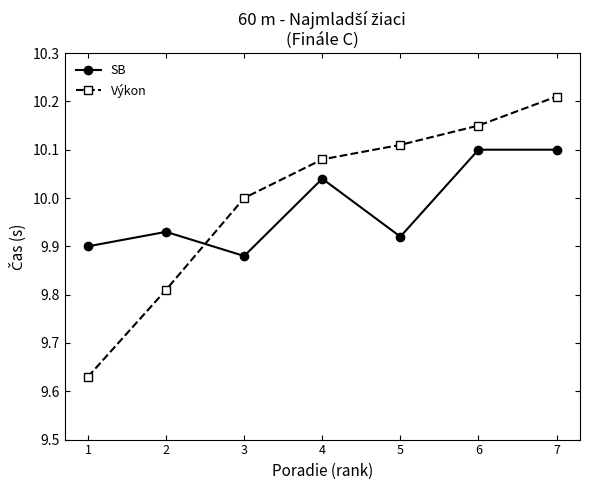

How many Výkon values are between 9 and 10?

3